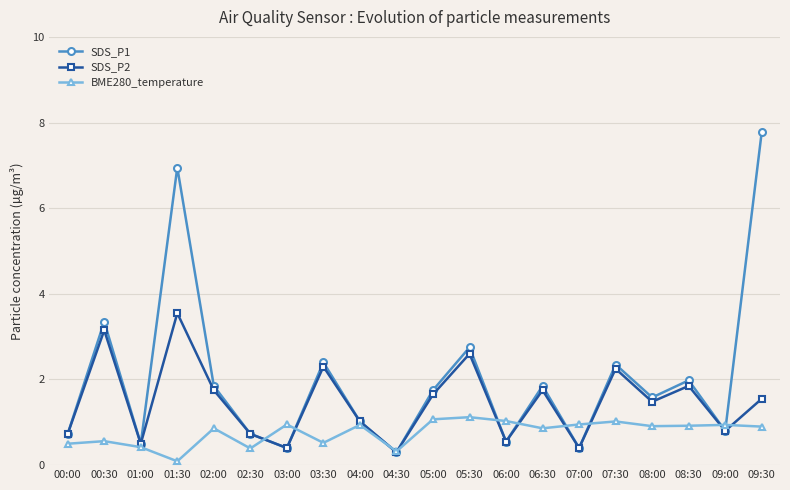

Is this an area chart (filled region under the line)?

No